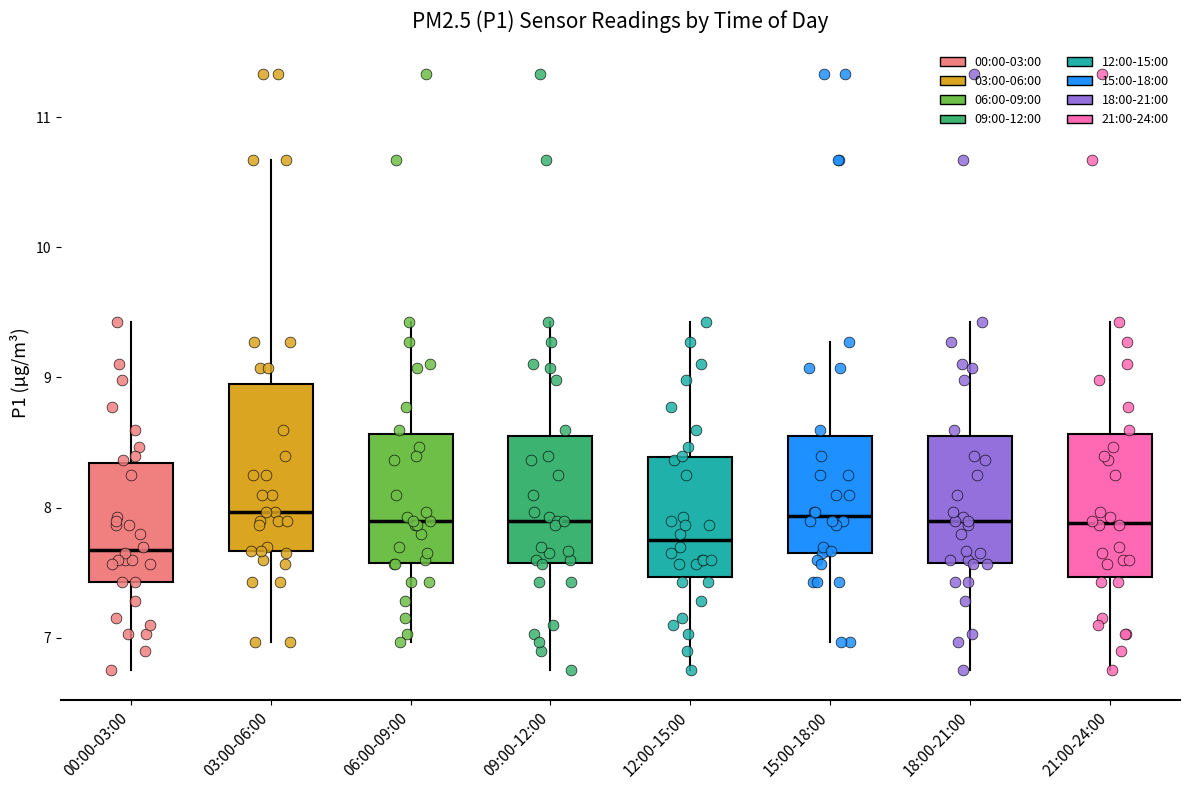

Reading left to right, transcribe this box plot: for each box, give where its median line is, the range the box spans, and where its two whiskers end, as read against the y-axis. The values are not printed on the chart, so give them approximately, as read against the axis.

00:00-03:00: median 7.7, box 7.4 to 8.3, whiskers 6.8 to 9.4
03:00-06:00: median 8.0, box 7.7 to 9.0, whiskers 7.0 to 10.7
06:00-09:00: median 7.9, box 7.6 to 8.6, whiskers 7.0 to 9.4
09:00-12:00: median 7.9, box 7.6 to 8.6, whiskers 6.8 to 9.4
12:00-15:00: median 7.8, box 7.5 to 8.4, whiskers 6.8 to 9.4
15:00-18:00: median 7.9, box 7.7 to 8.6, whiskers 7.0 to 9.3
18:00-21:00: median 7.9, box 7.6 to 8.6, whiskers 6.8 to 9.4
21:00-24:00: median 7.9, box 7.5 to 8.6, whiskers 6.8 to 9.4